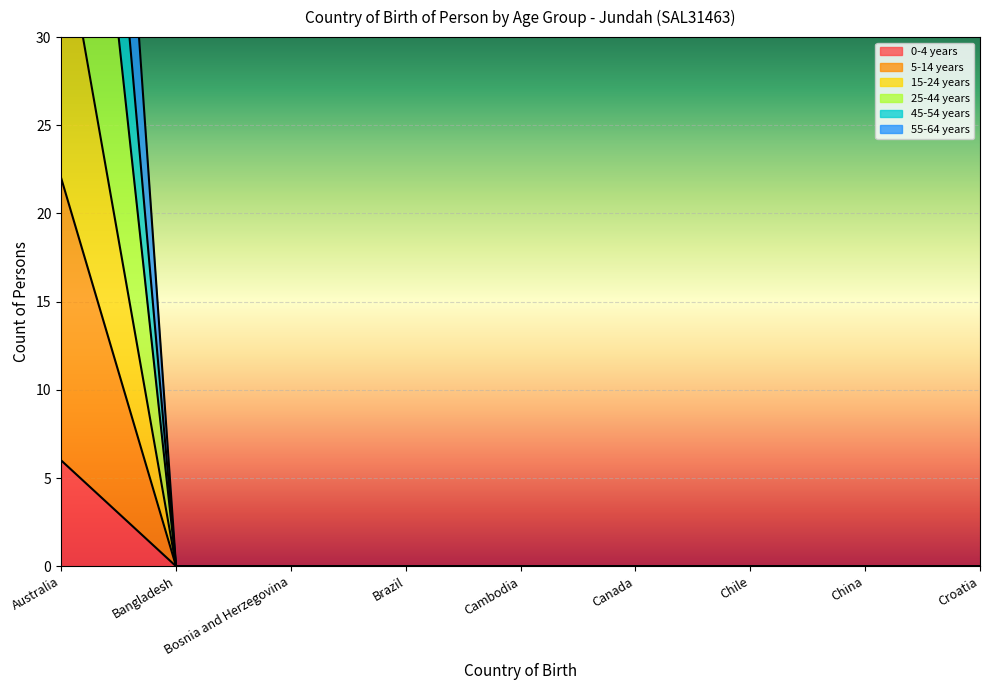

True or false: 0-4 years has a value of 0 at Chile.

True